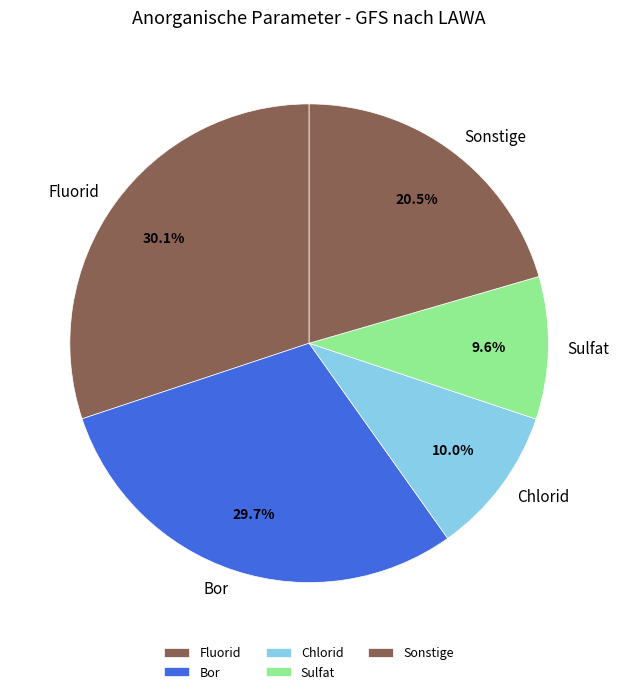

Which has a higher value, Sulfat or Fluorid?

Fluorid